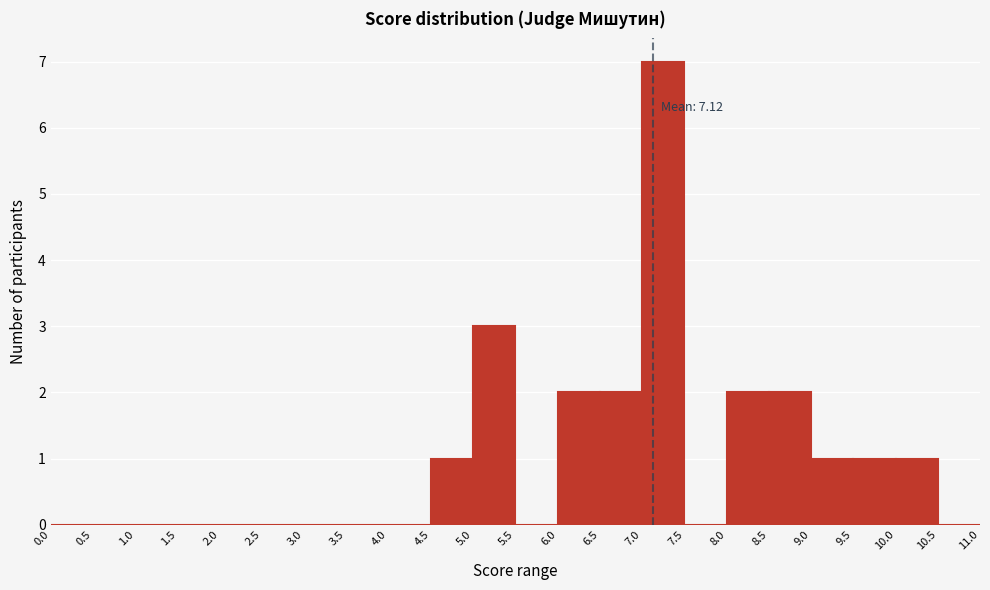

Which range on the x-axis has the tallest bar?

7.0 to 7.5